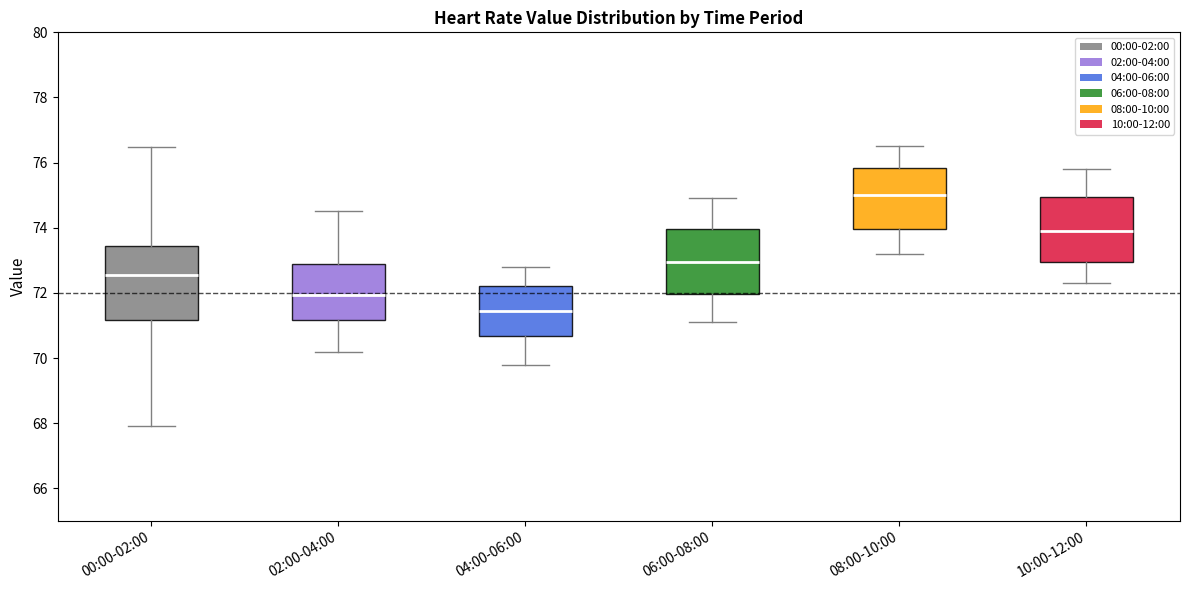

Where does the median line of the box for 10:00-12:00 sit on the y-axis? The values are not printed on the chart, so give them approximately, as read against the axis.

74.0